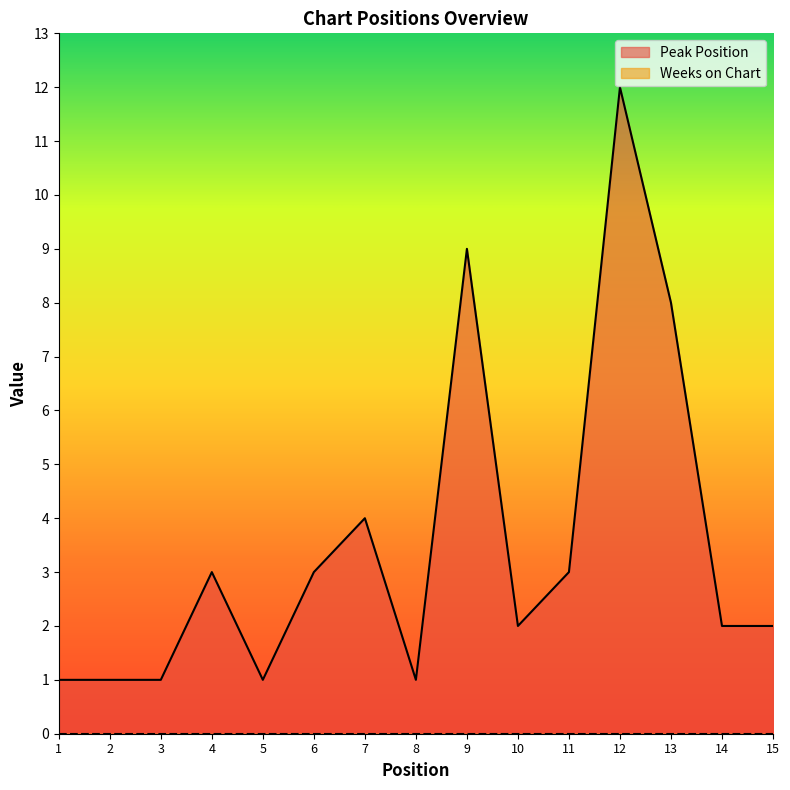

Which has a higher value, 3 or 11?

11